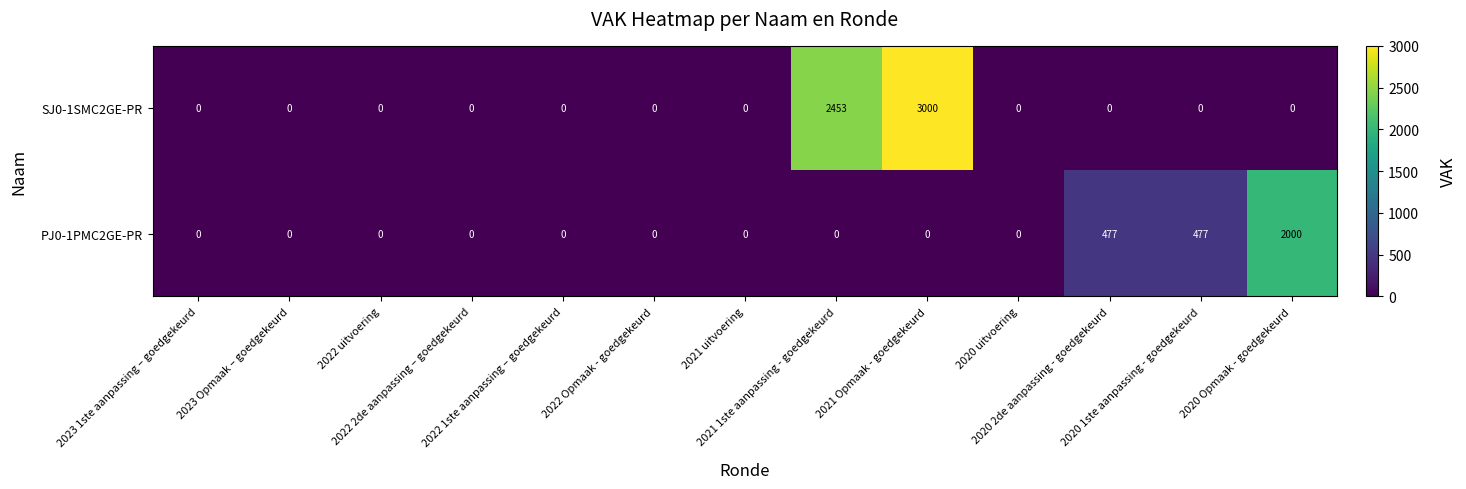

What is the maximum value for PJ0-1PMC2GE-PR?

2000